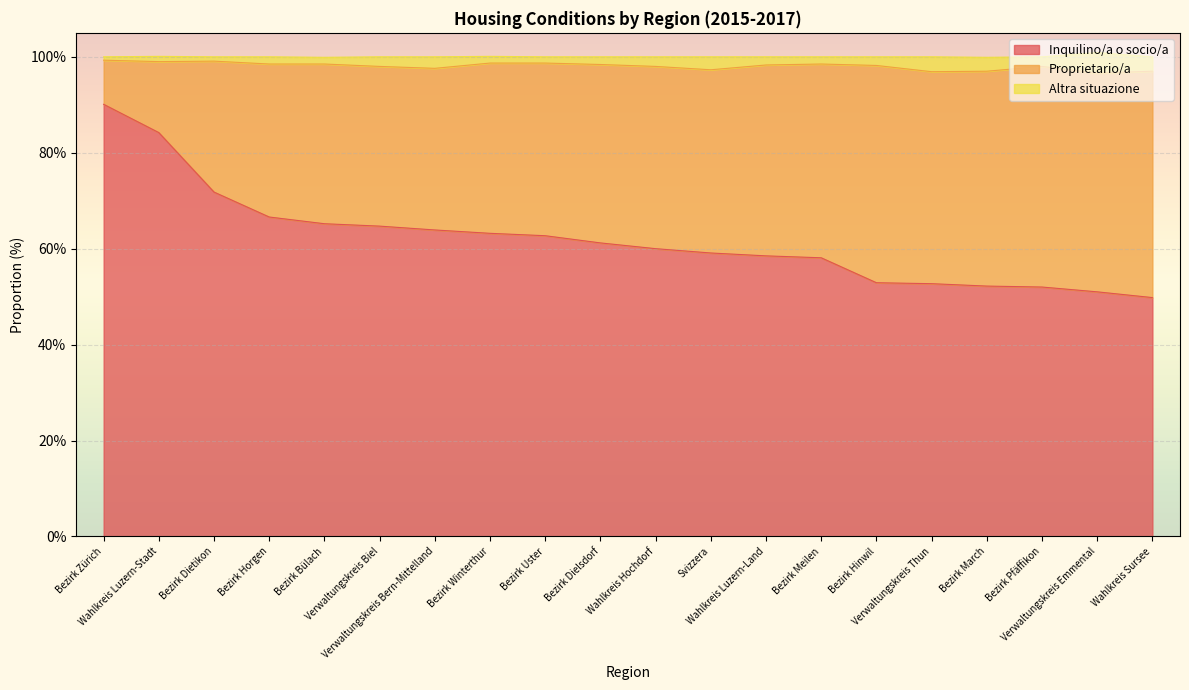

Rank the series by their average value, from highest to lowest.

Inquilino/a o socio/a, Proprietario/a, Altra situazione